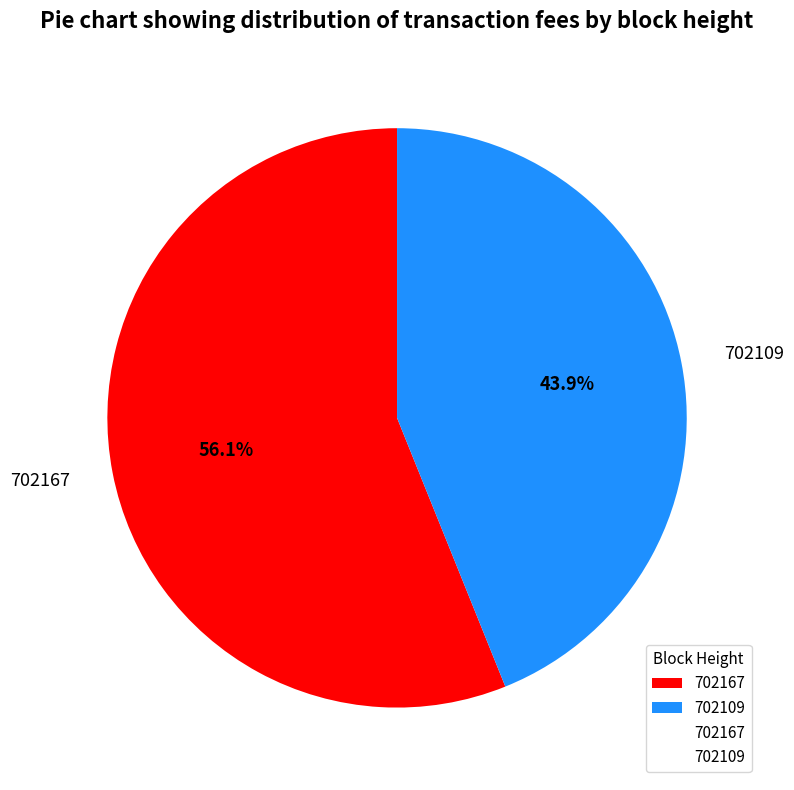

The 702109 slice represents 44% of the pie. True or false?

True